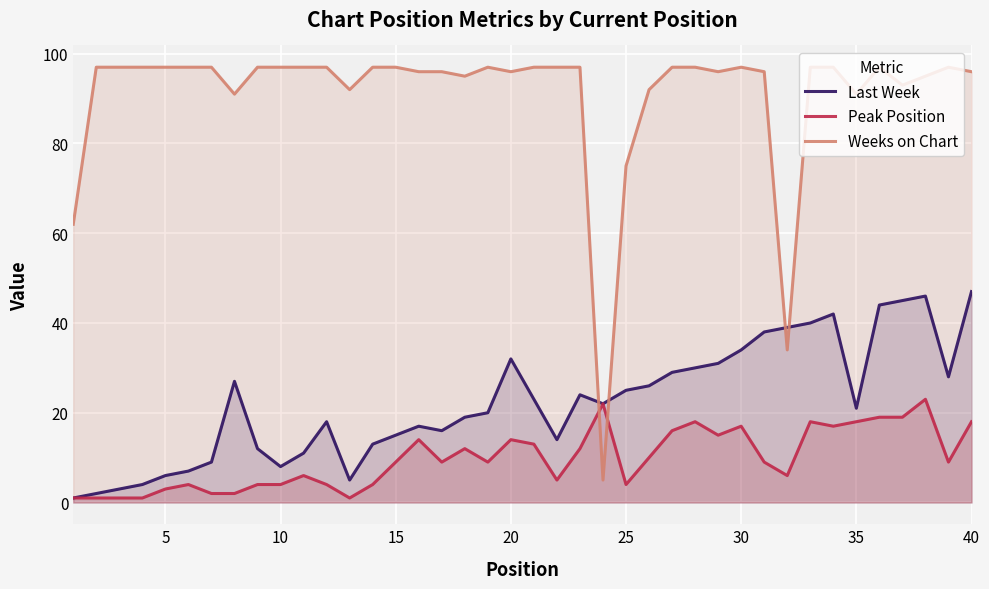

What is the smallest value displayed?

1